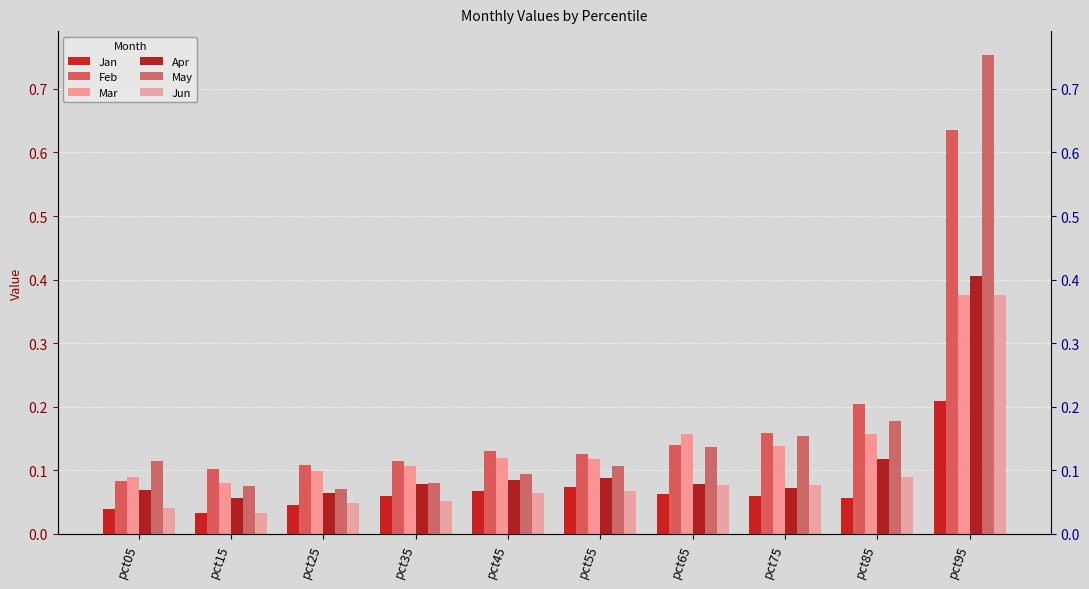

What is the value of the Jun bar at the 4th from the left?

0.1